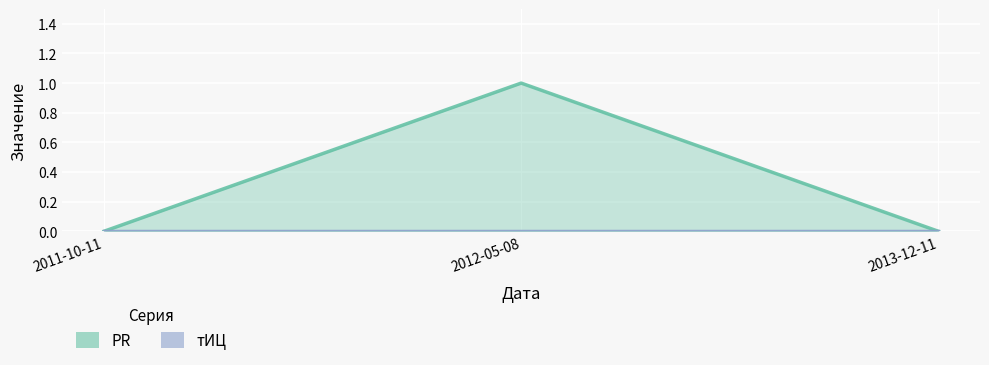

Is it true that the value at 2011-10-11 is 0?

False